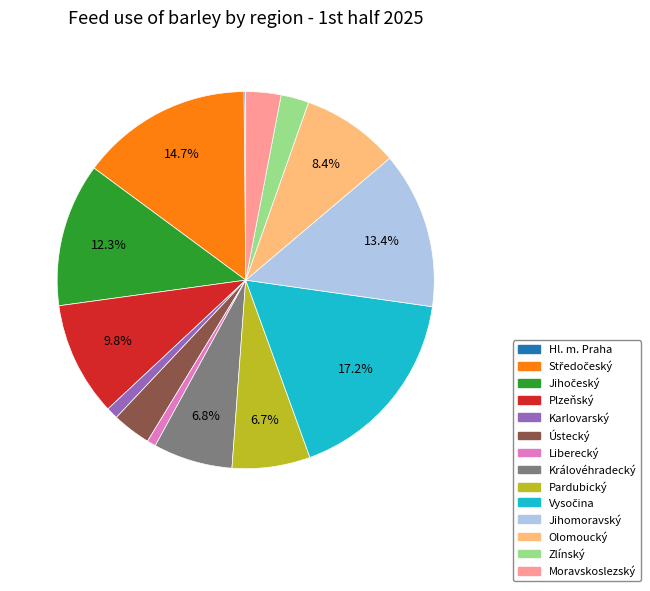

How much of the chart is everything except Plzeňský?

90.2%